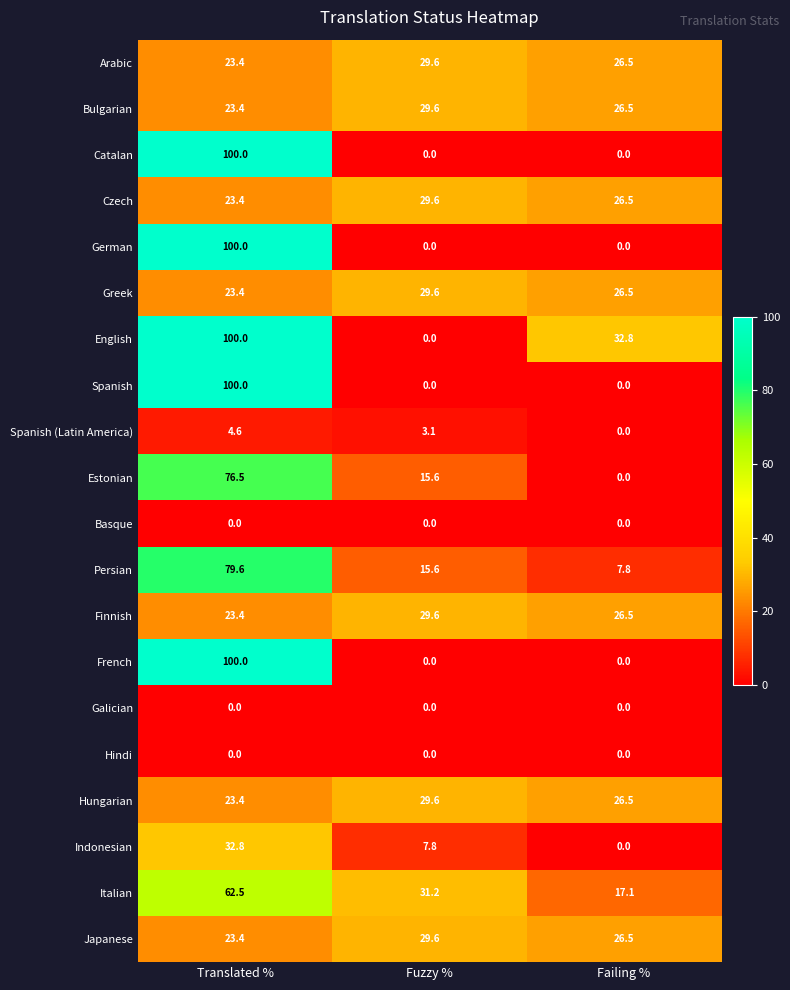

At how many categories does at least one series exceed 14?

3